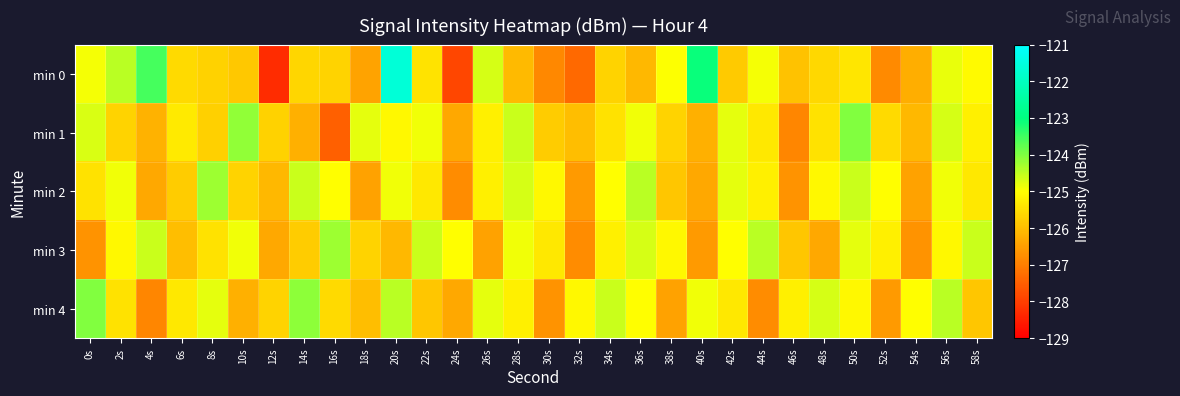

Which has a higher value, 48s or 2s?

2s